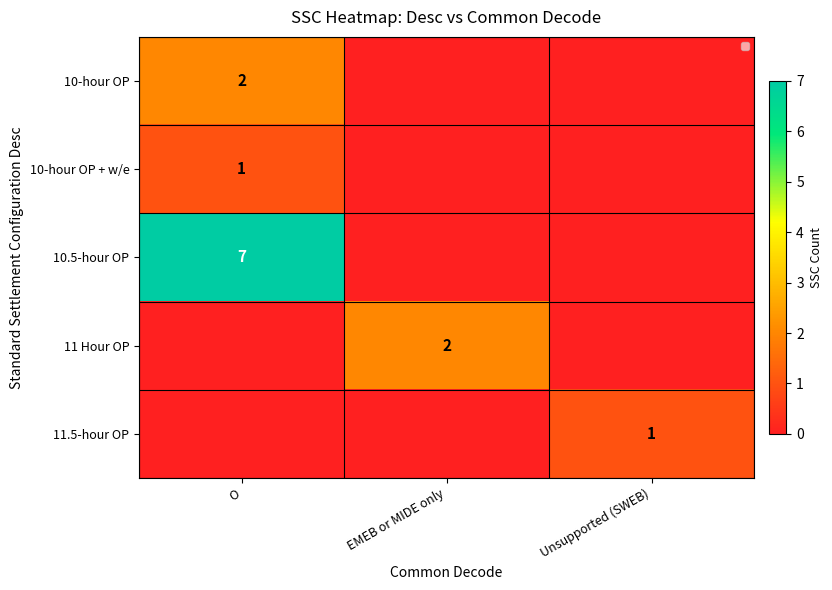

List the series in order of their peak value, highest first.

10.5-hour OP, 10-hour OP, 11 Hour OP, 10-hour OP + w/e, 11.5-hour OP